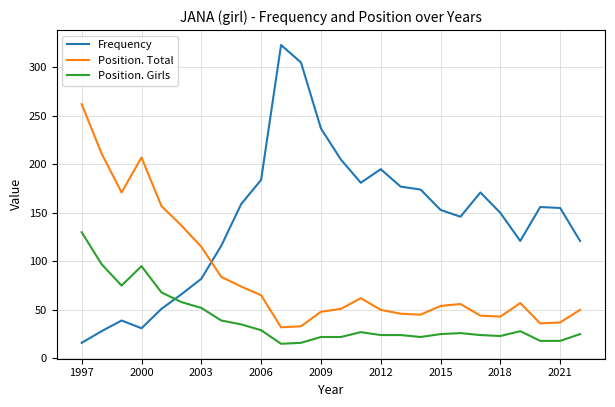

What is the difference between the maximum and minimum values in the Frequency series?

307